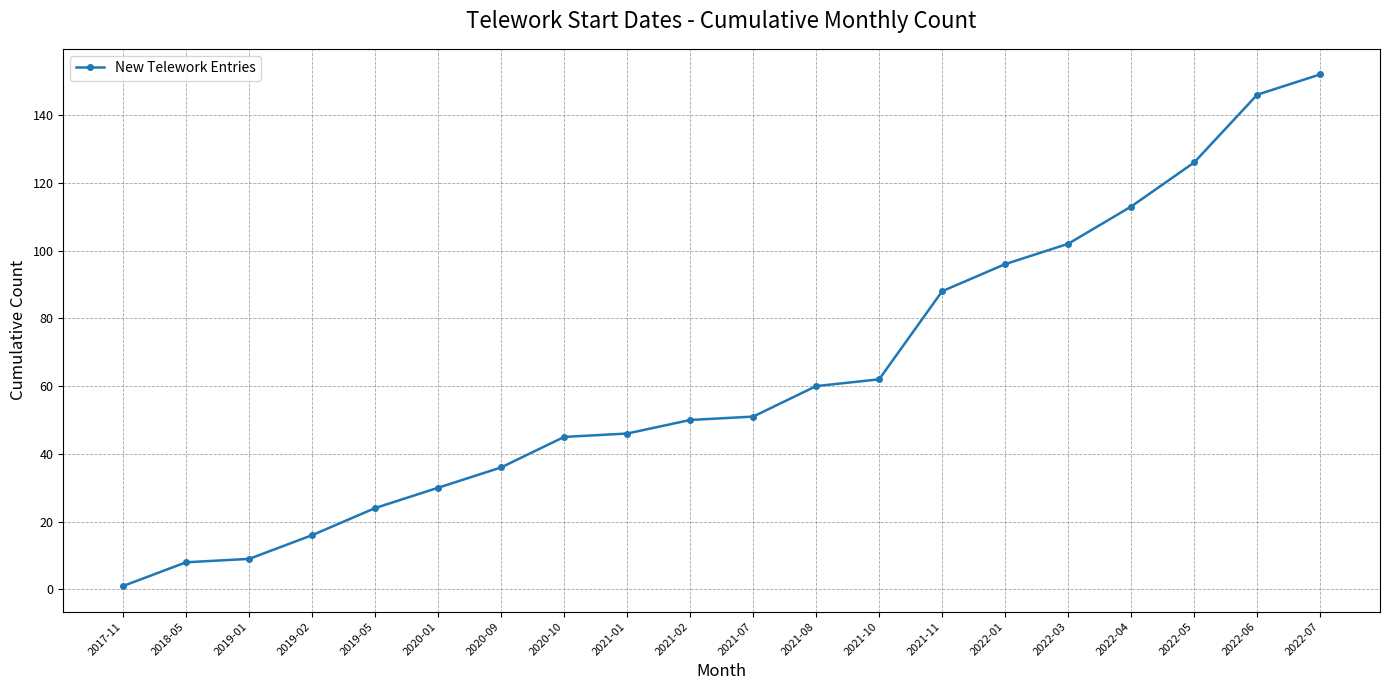

What is the change in value from 2021-02 to 2022-05?

+76